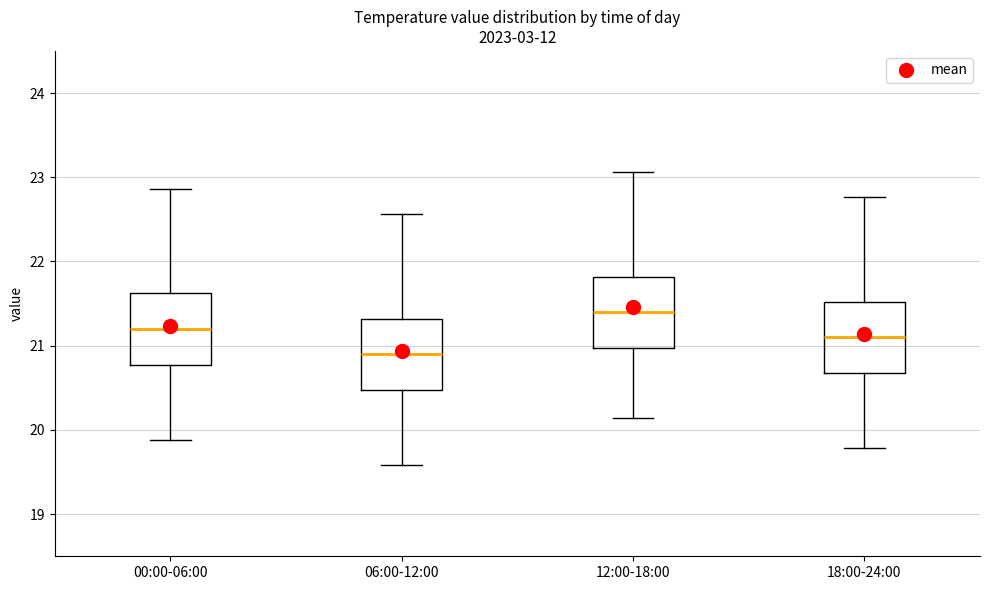

Reading left to right, transcribe this box plot: for each box, give where its median line is, the range the box spans, and where its two whiskers end, as read against the y-axis. The values are not printed on the chart, so give them approximately, as read against the axis.

00:00-06:00: median 21.2, box 20.8 to 21.6, whiskers 19.9 to 22.9
06:00-12:00: median 20.9, box 20.5 to 21.3, whiskers 19.6 to 22.6
12:00-18:00: median 21.4, box 21.0 to 21.8, whiskers 20.1 to 23.1
18:00-24:00: median 21.1, box 20.7 to 21.5, whiskers 19.8 to 22.8